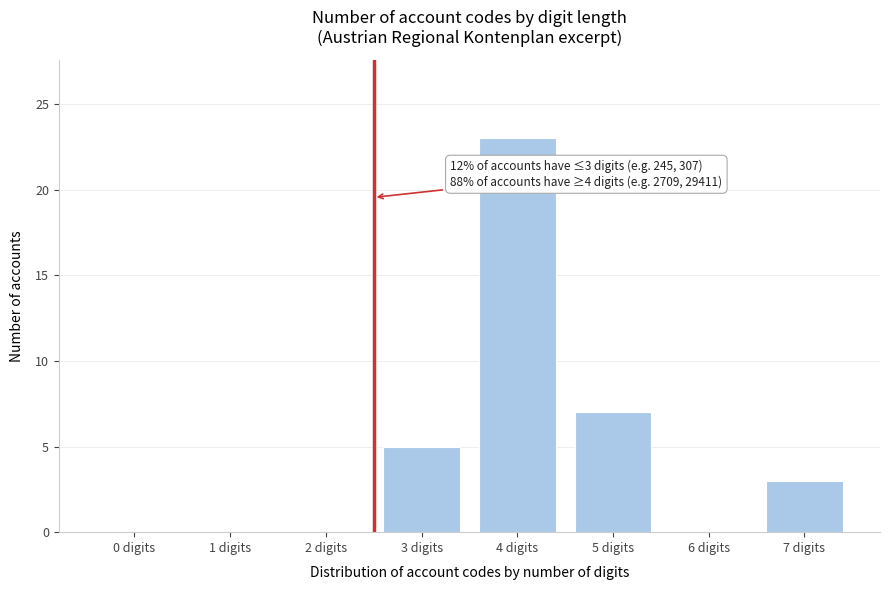

Reading left to right, list all the values displayed in this chart.

0 digits=0	1 digits=0	2 digits=0	3 digits=5	4 digits=23	5 digits=7	6 digits=0	7 digits=3